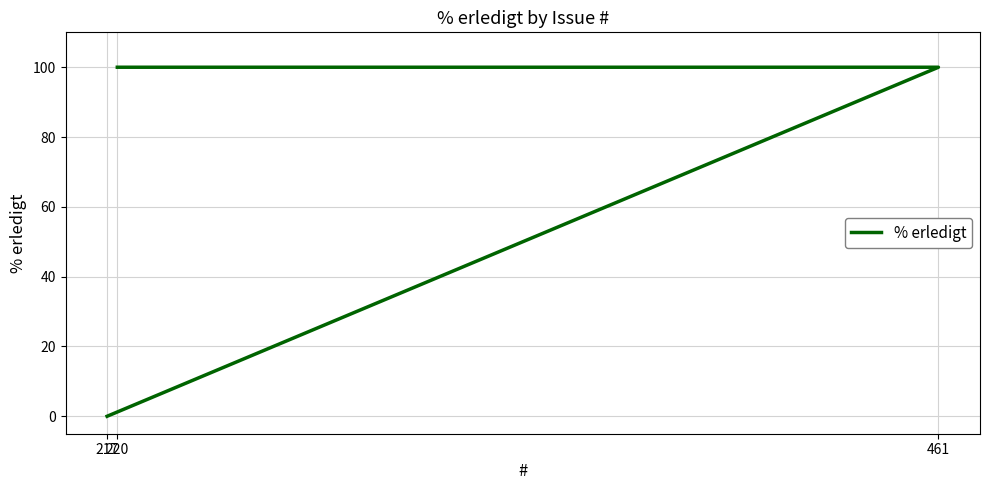

Rank the categories by value from highest to lowest.

461, 220, 217